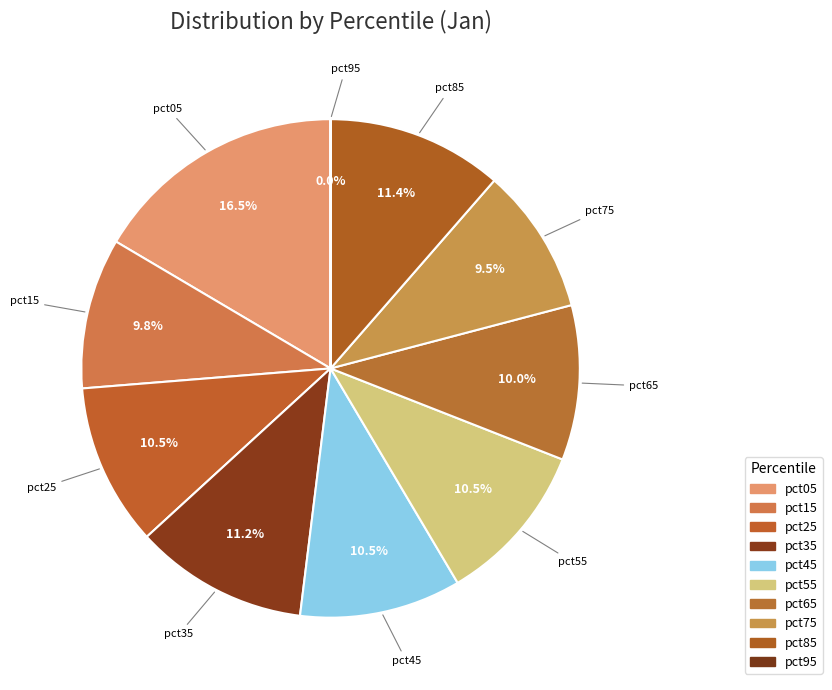

Which category has the biggest portion of the pie?

pct05